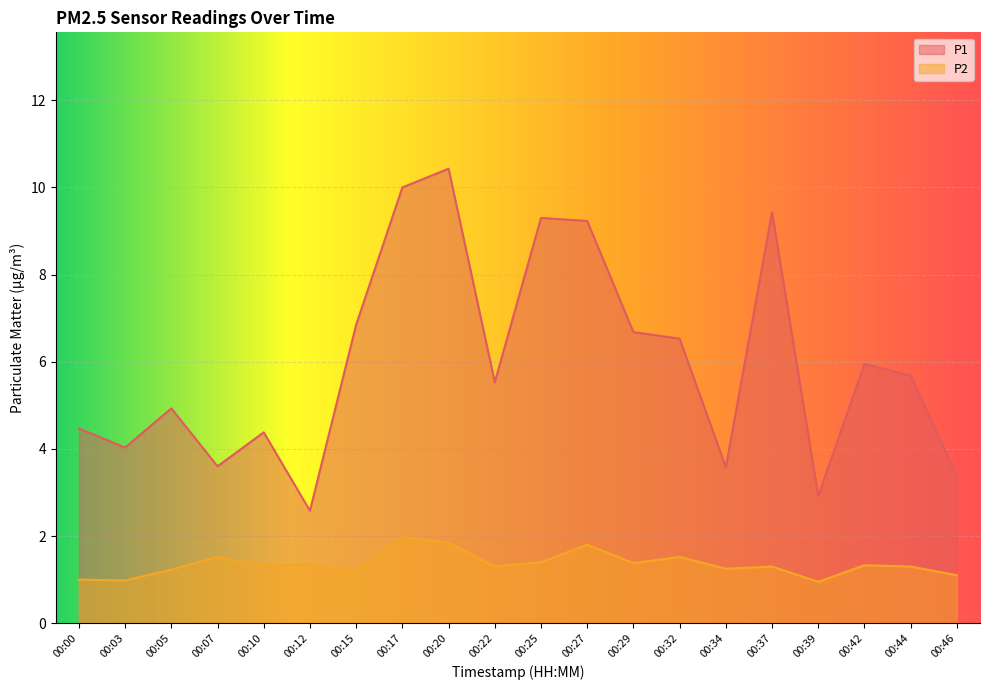

The P2 series shows 3.3 at 00:20. True or false?

False